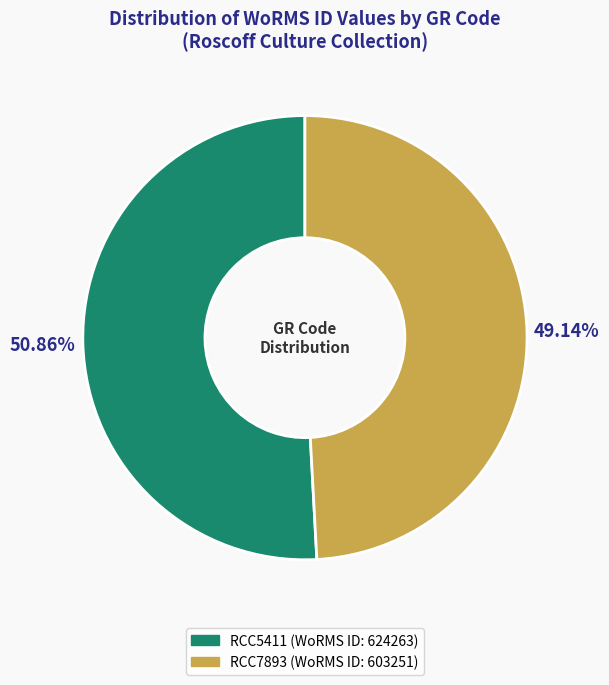

To the nearest percent, what portion does RCC5411 represent?

51%